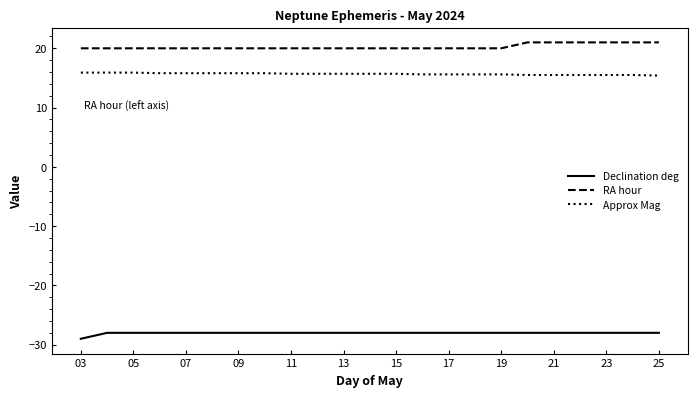

True or false: Approx Mag and RA hour cross at least once.

False